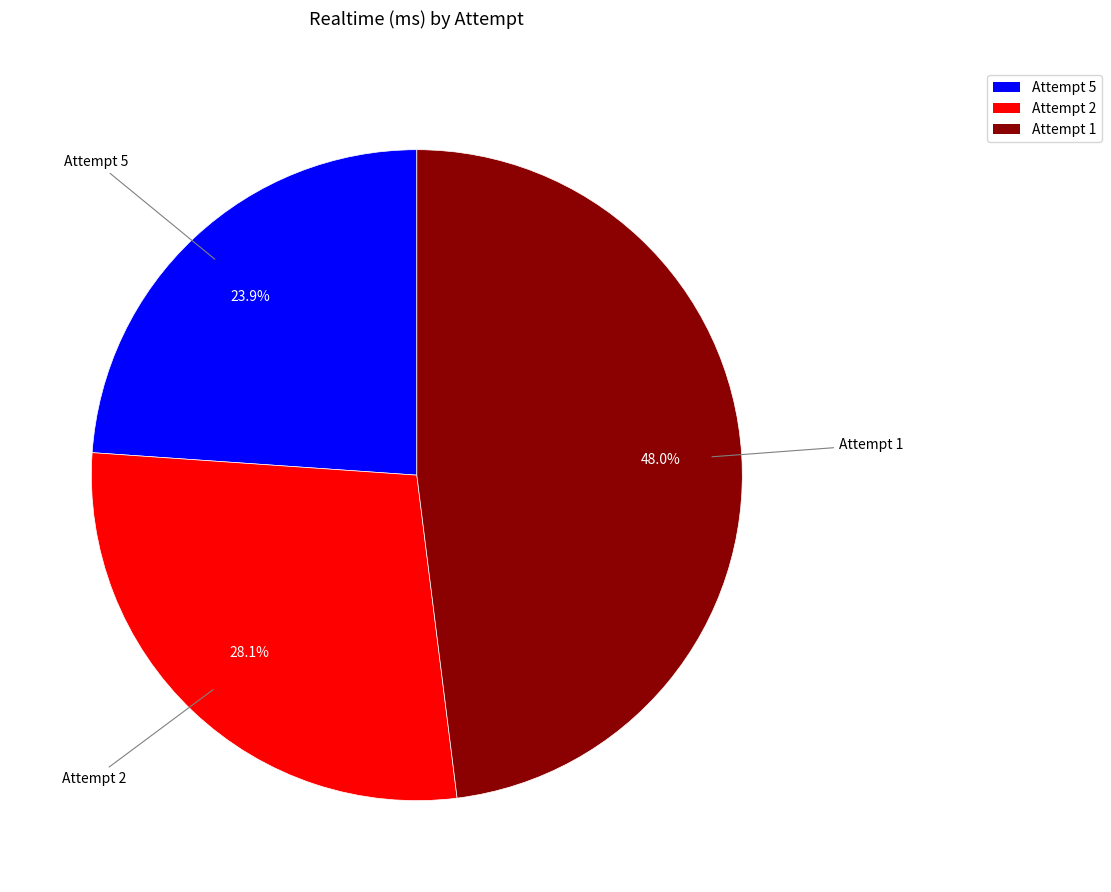

To the nearest percent, what is the average slice percentage?

33%